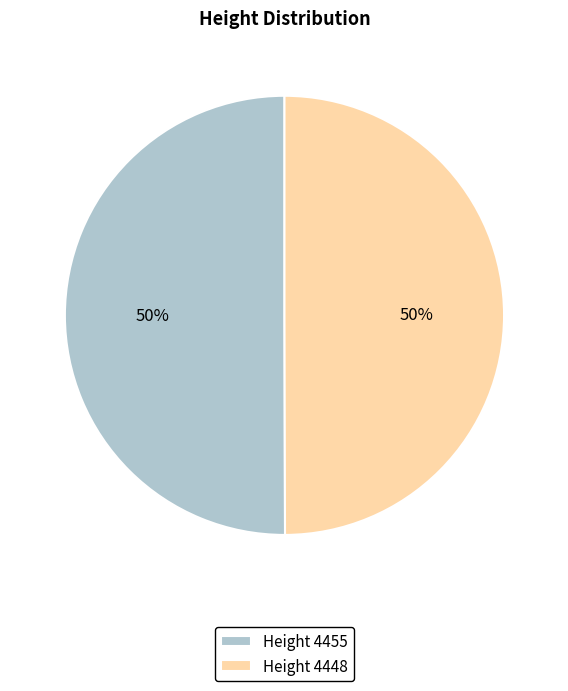

What is the ratio of the value at Height 4448 to the value at Height 4455?

1.0